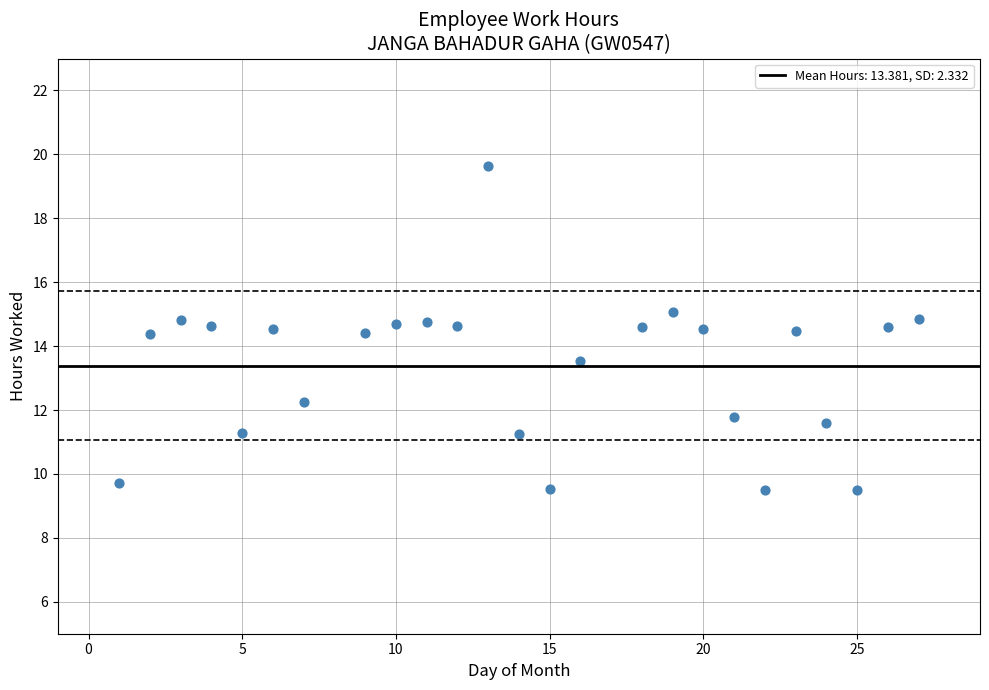

What is the range of X values (max minus min)?

26.0